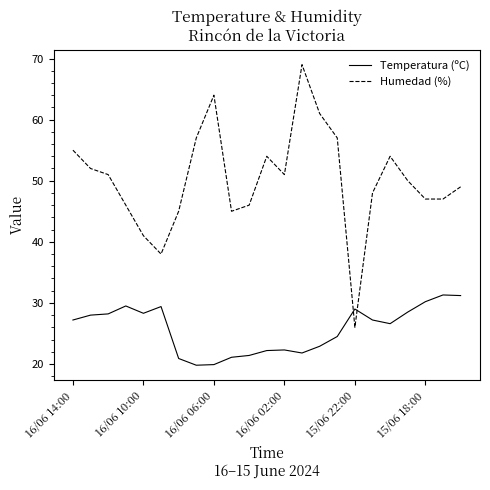

Which series has the widest spread of values?

Humedad (%)